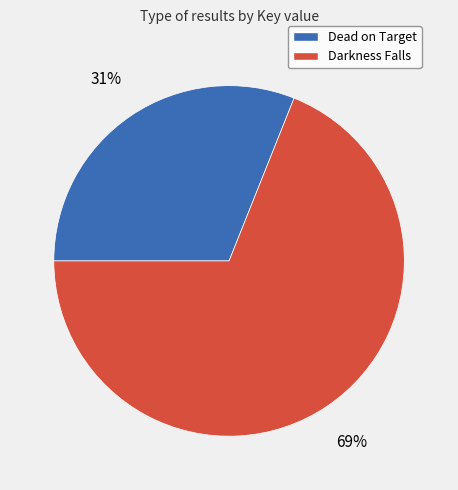

Combined, do Darkness Falls and Dead on Target account for over 50%?

Yes